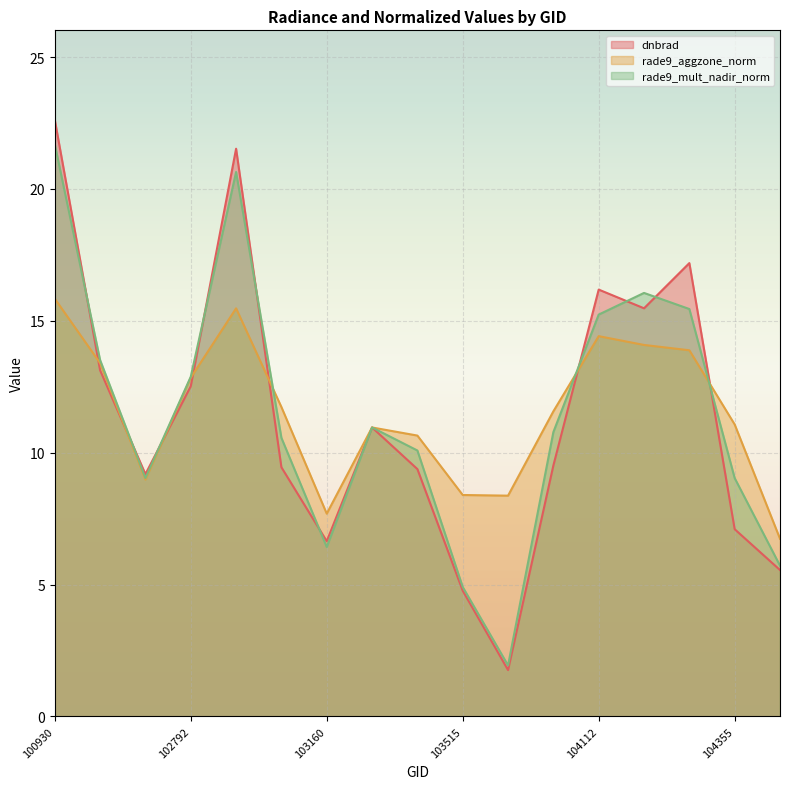

Does the chart display data point markers on the line(s)?

No